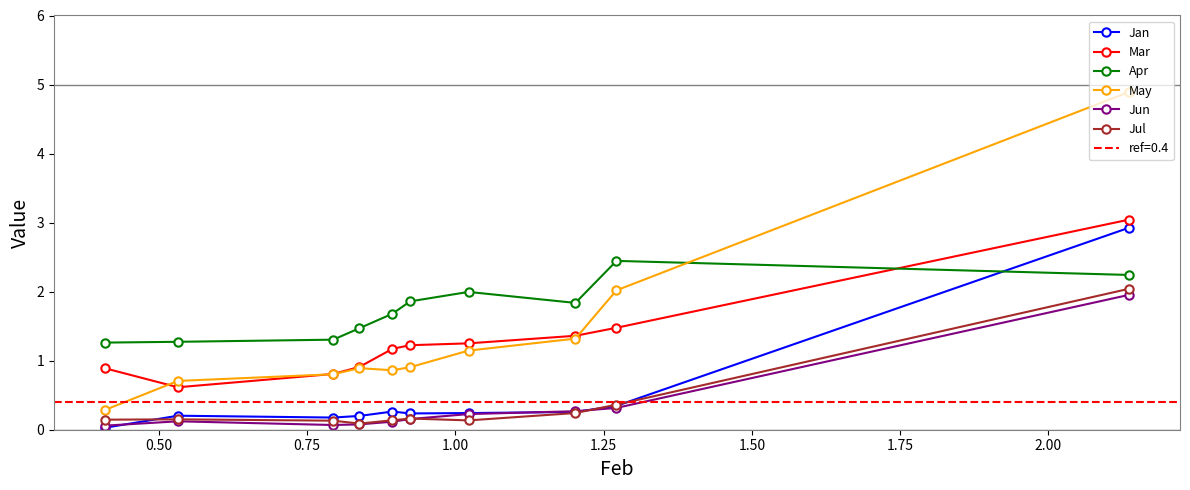

What is the value of the May point at the 2nd from the left?

0.7